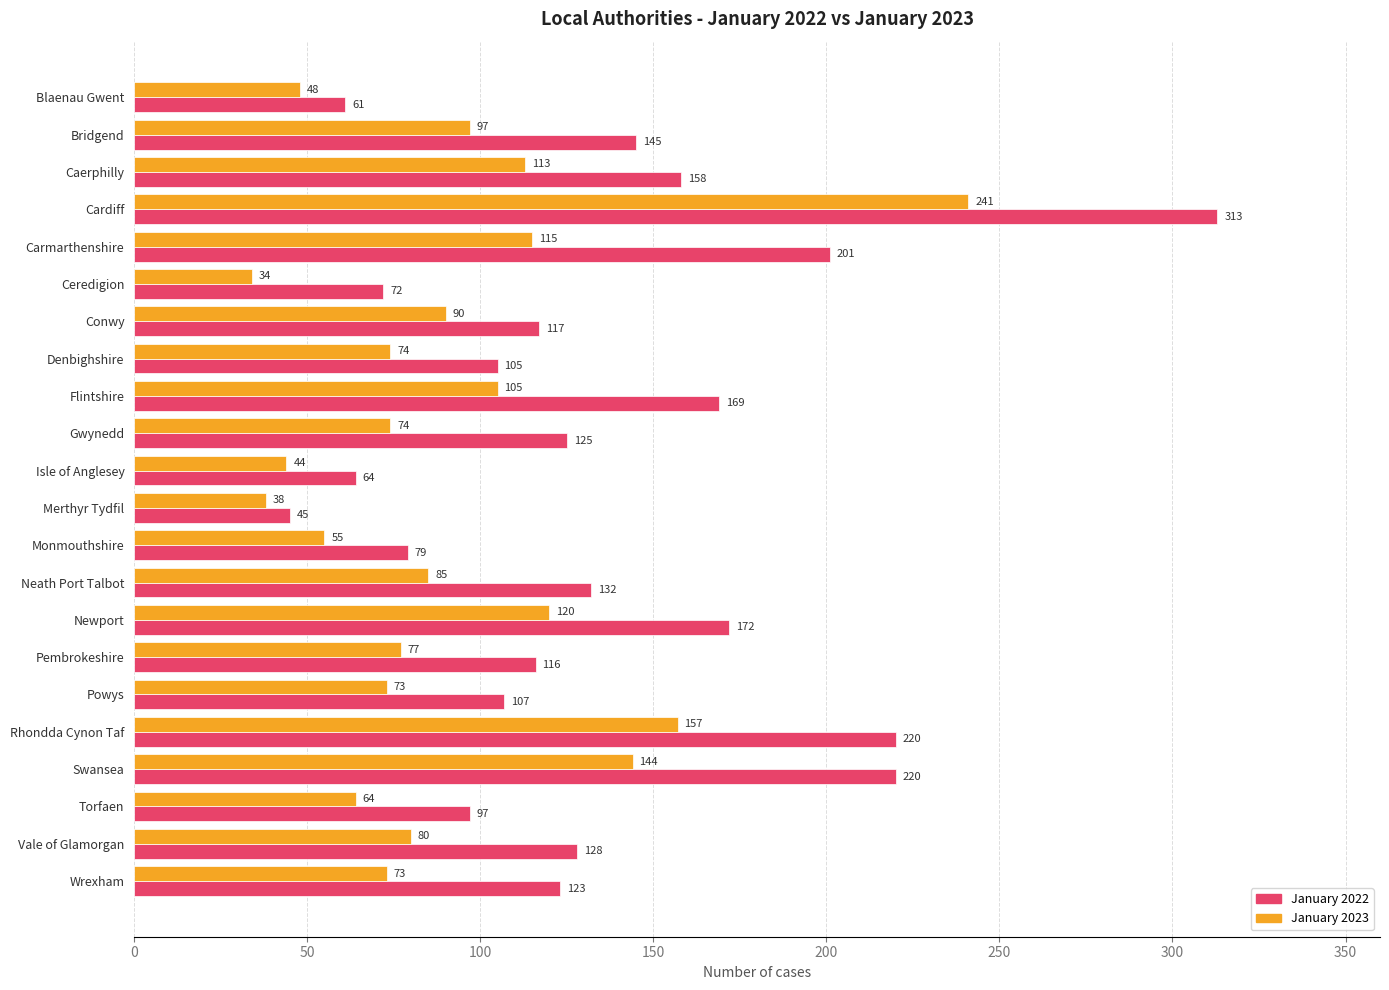

True or false: January 2022 has a value of 255 at Newport.

False